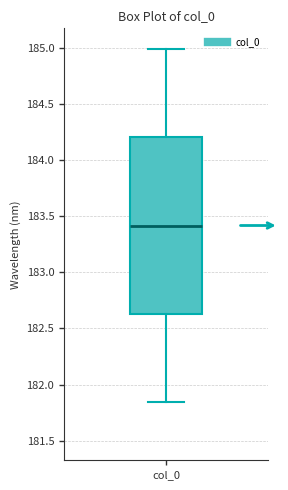

Transcribe this box plot: give where the median line is, the range the box spans, and where the two whiskers end, as read against the y-axis. The values are not printed on the chart, so give them approximately, as read against the axis.

median 183.40, box 182.65 to 184.20, whiskers 181.85 to 185.00